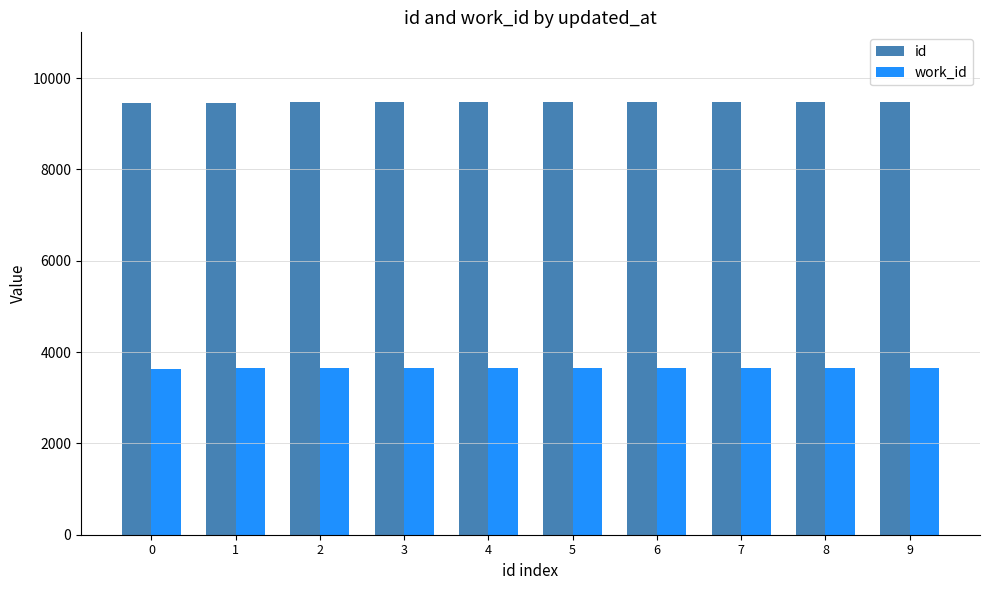

What are all the series names shown in the legend?

id, work_id